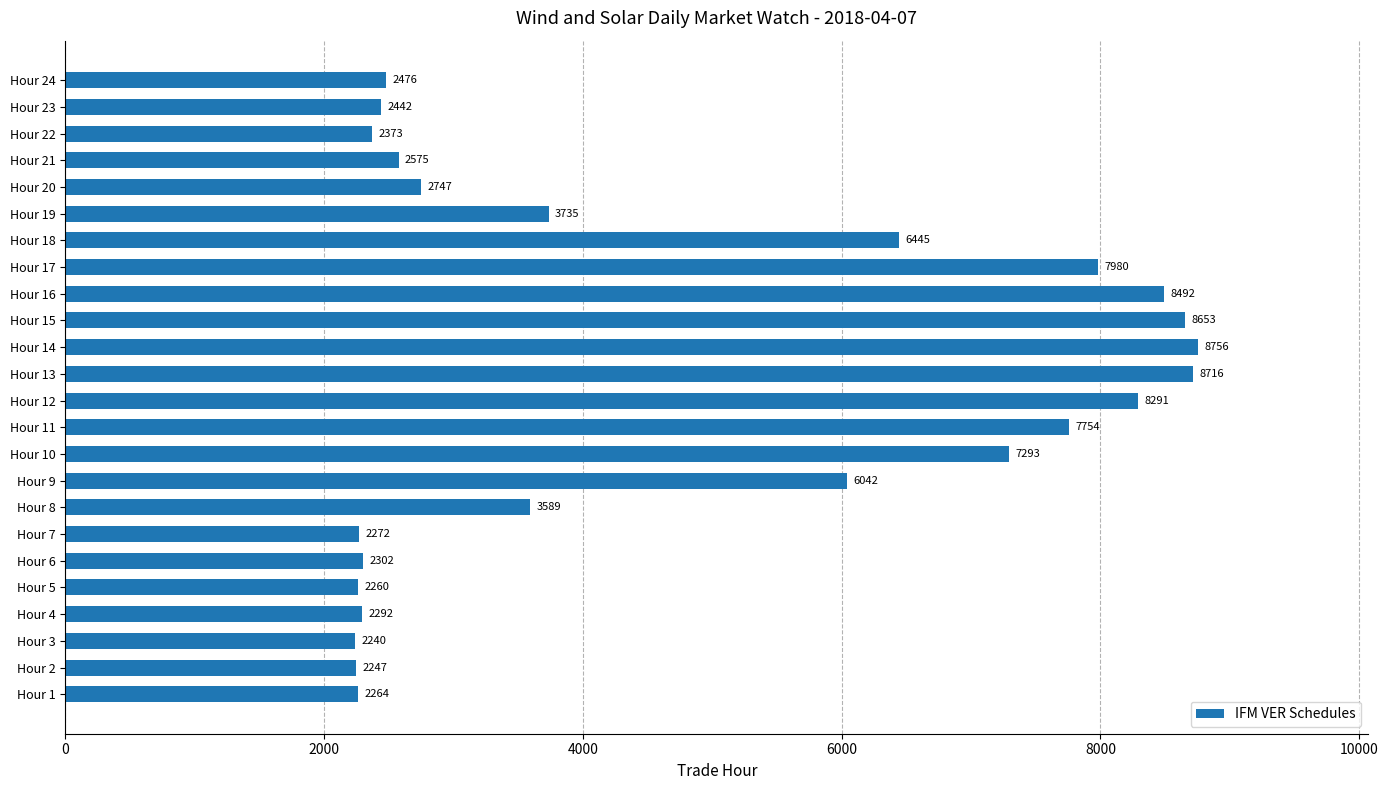

Read the value at Hour 6.

2302.1